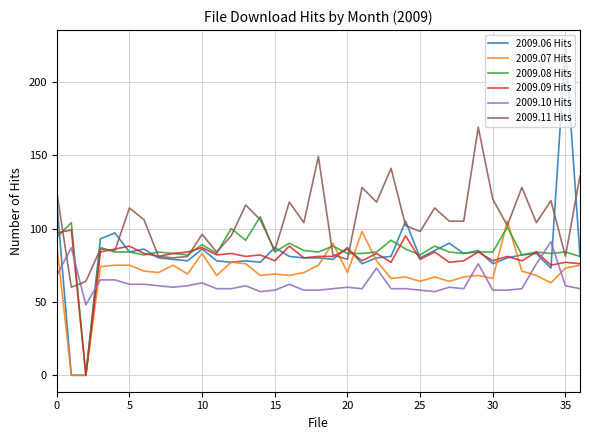

What is the maximum value for 2009.09 Hits?

99